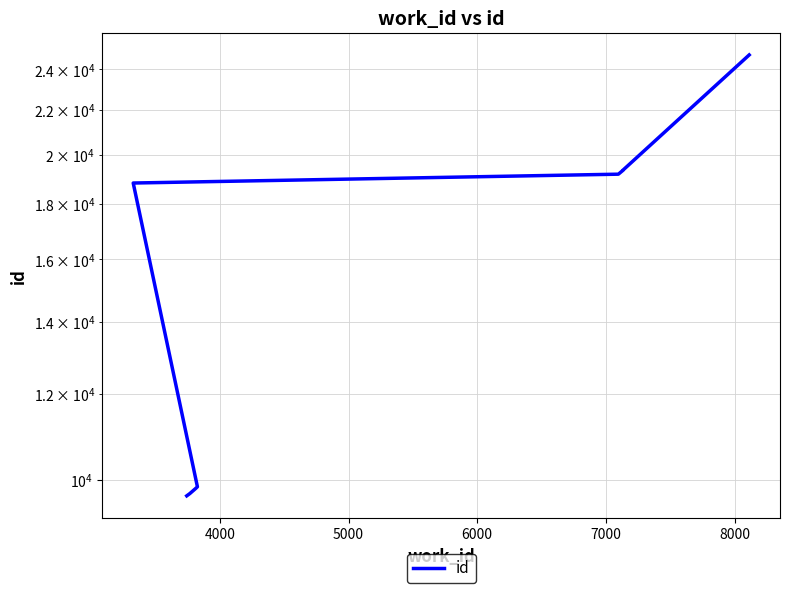

True or false: the data shows 9647 at 9000.

False